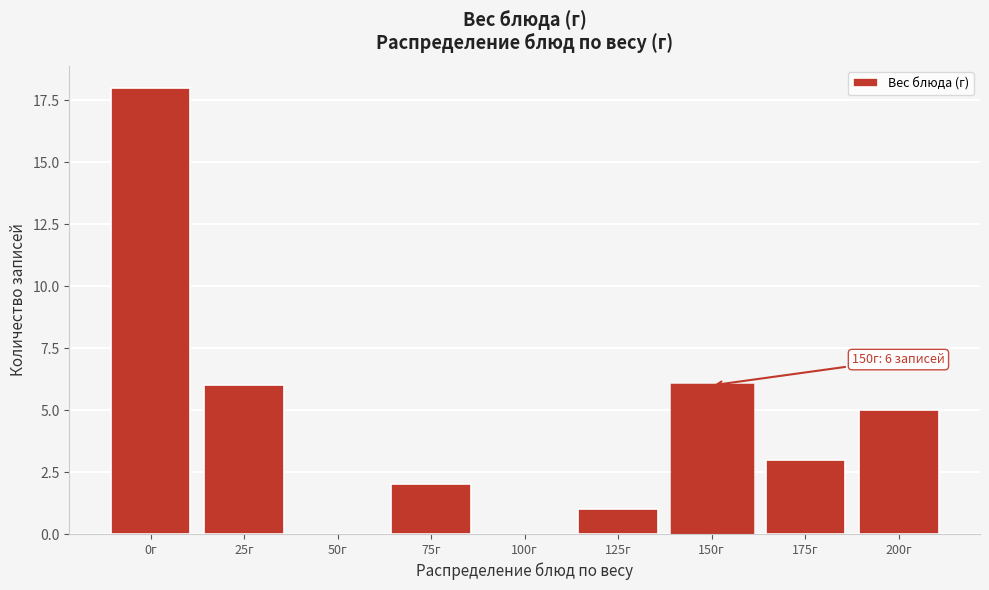

Reading left to right, list all the values displayed in this chart.

0г=18	25г=6	50г=0	75г=2	100г=0	125г=1	150г=6	175г=3	200г=5